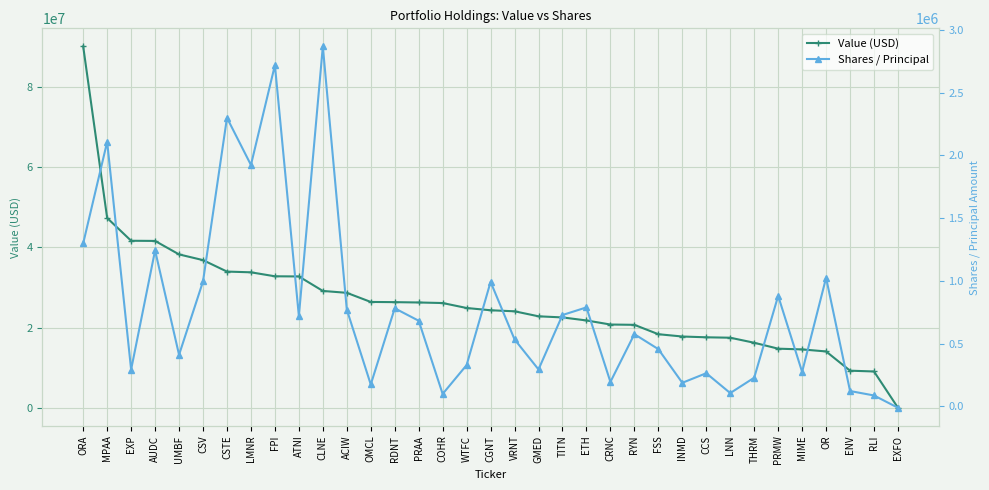

What is the total value across all series at OR?

15065600